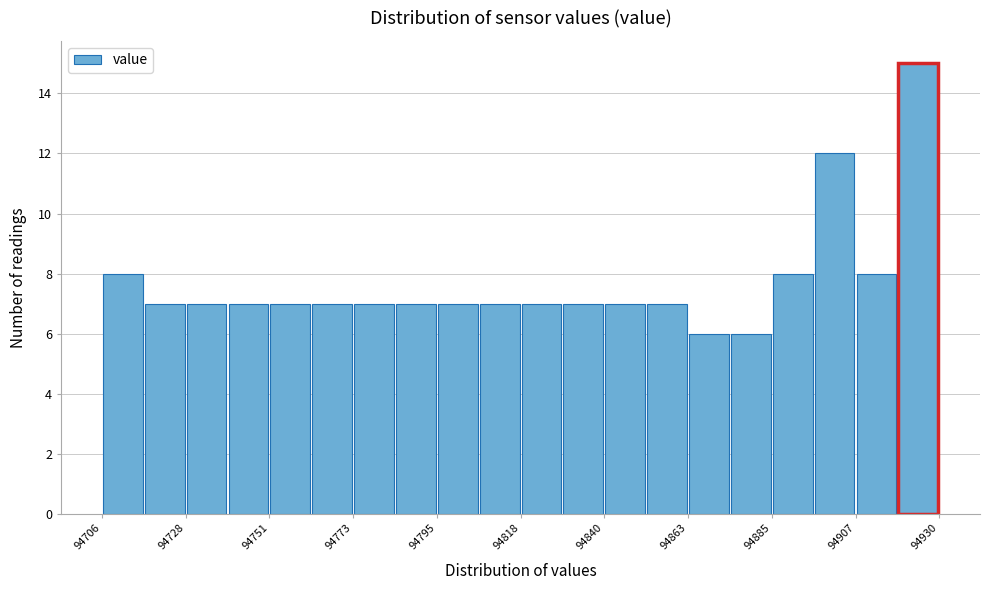

Around what value on the x-axis is the tallest bar? Give the approximate position of its centre, as read against the axis.

94925